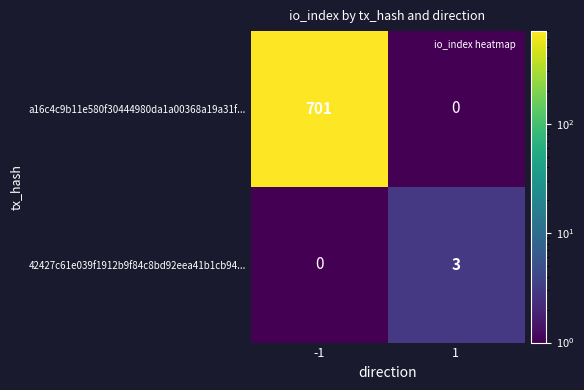

What is the greatest value displayed?

701